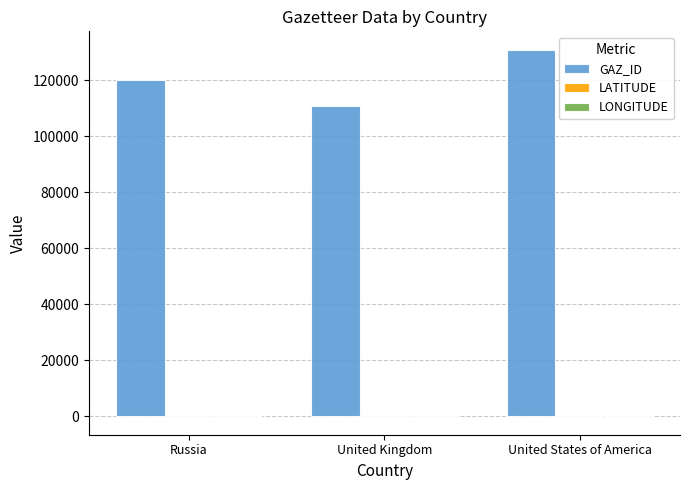

Are the bars grouped side by side (vs. stacked)?

Yes